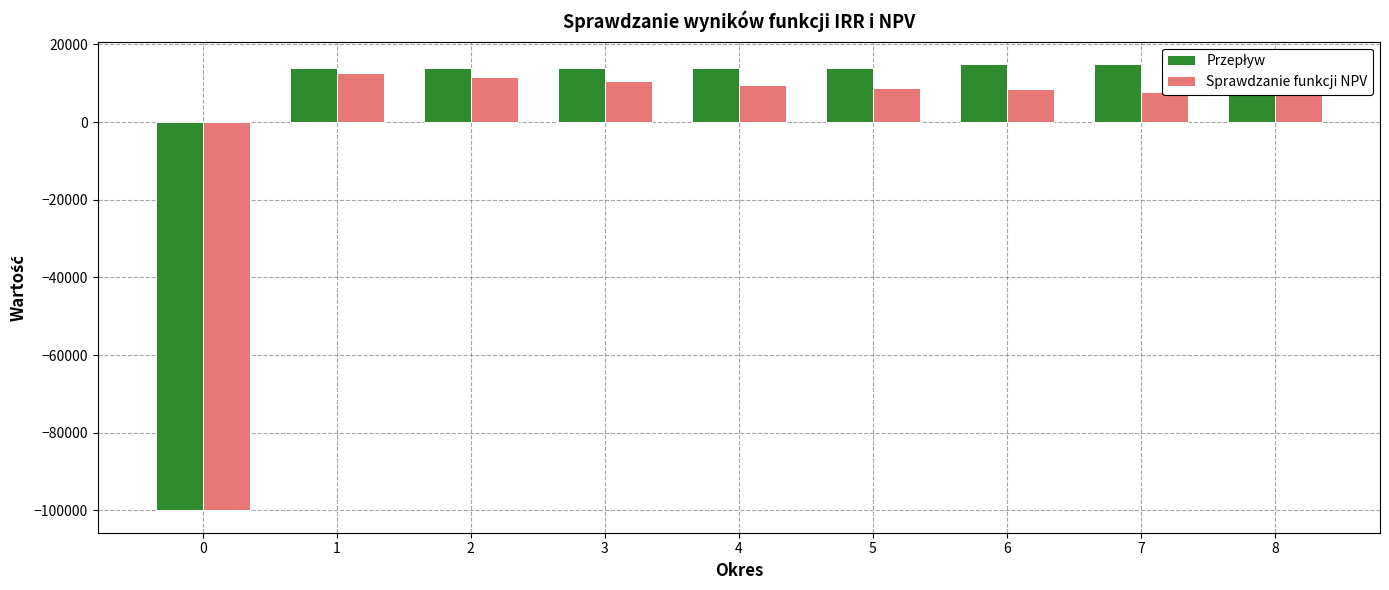

Where does the Sprawdzanie funkcji NPV series first go above 8692?

1